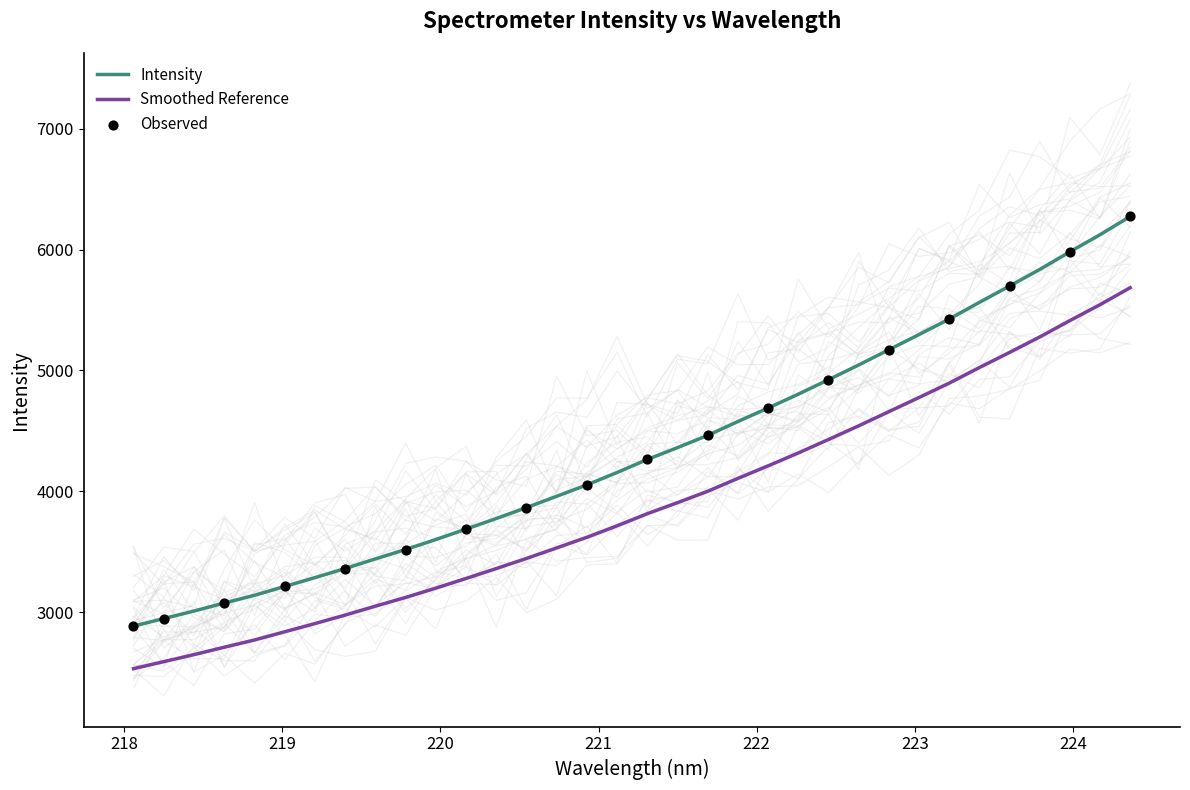

What is the minimum value for Smoothed Reference?

2533.8